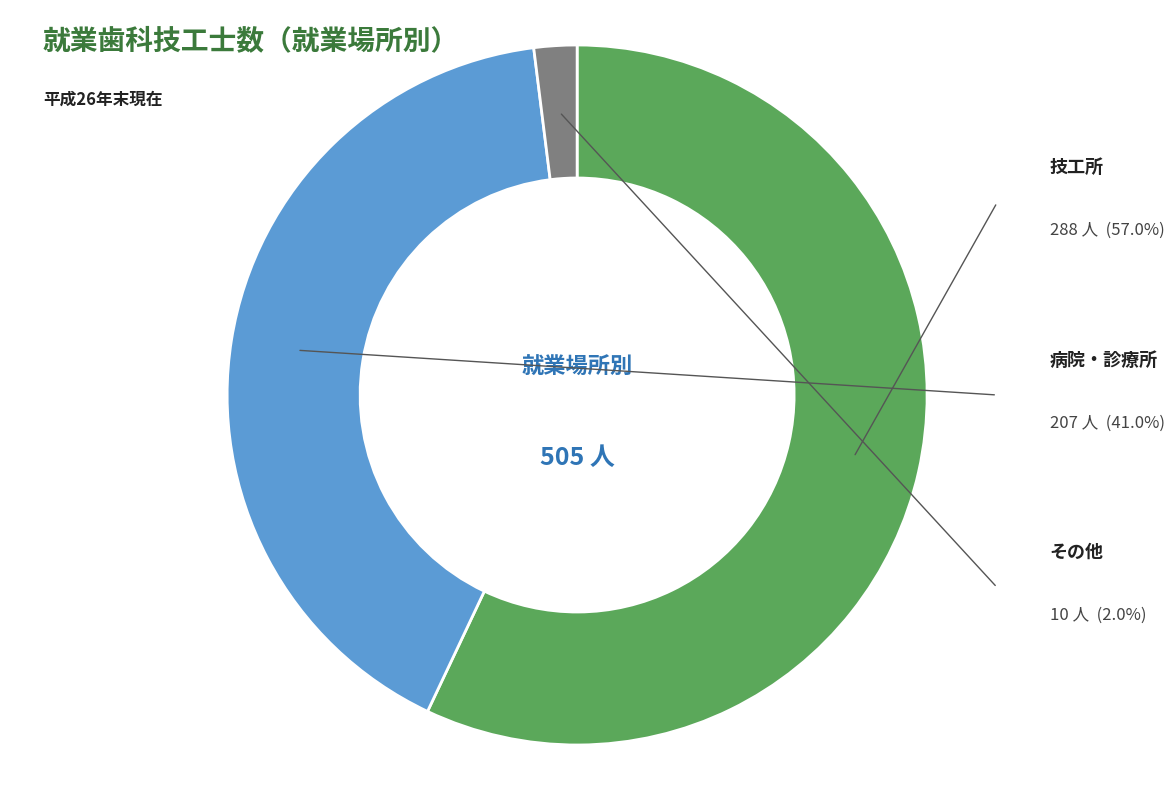

To the nearest percent, what is the difference between the その他 and 技工所 slice percentages?

55%